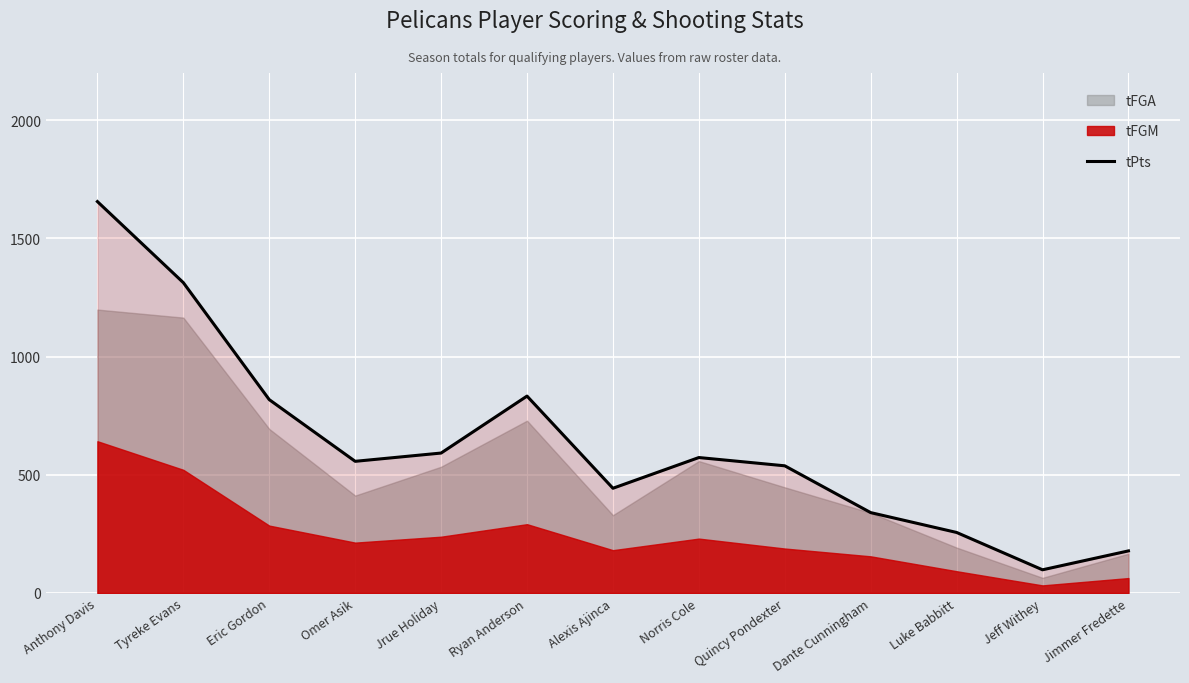

How many points are lower than both their immediate neighbors (excluding endpoints)?

3